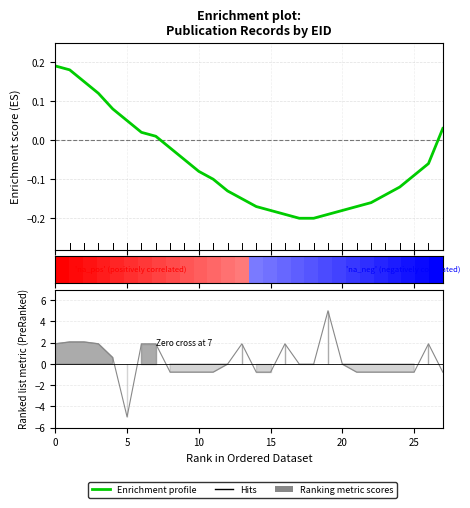

How many values are below zero?

19